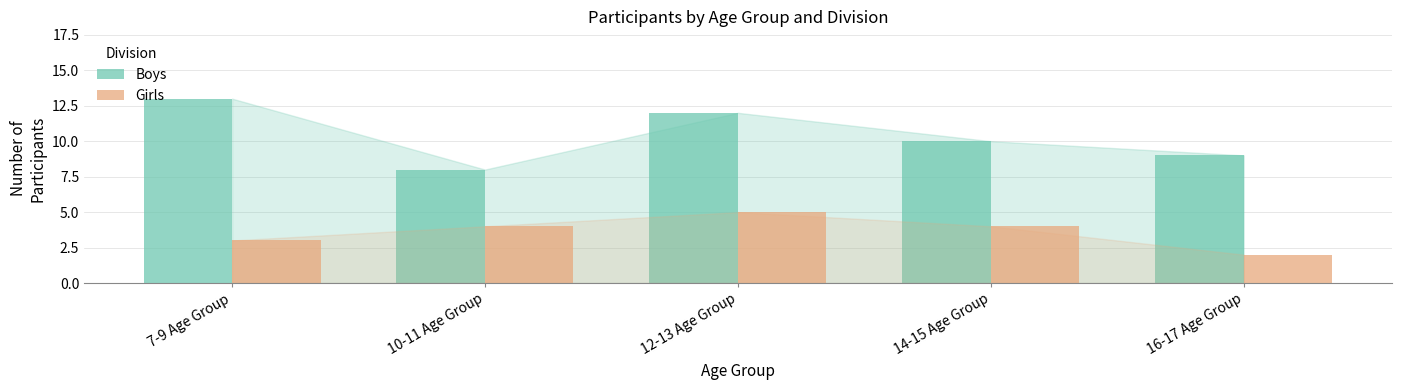

What is the average value of the Boys series?

10